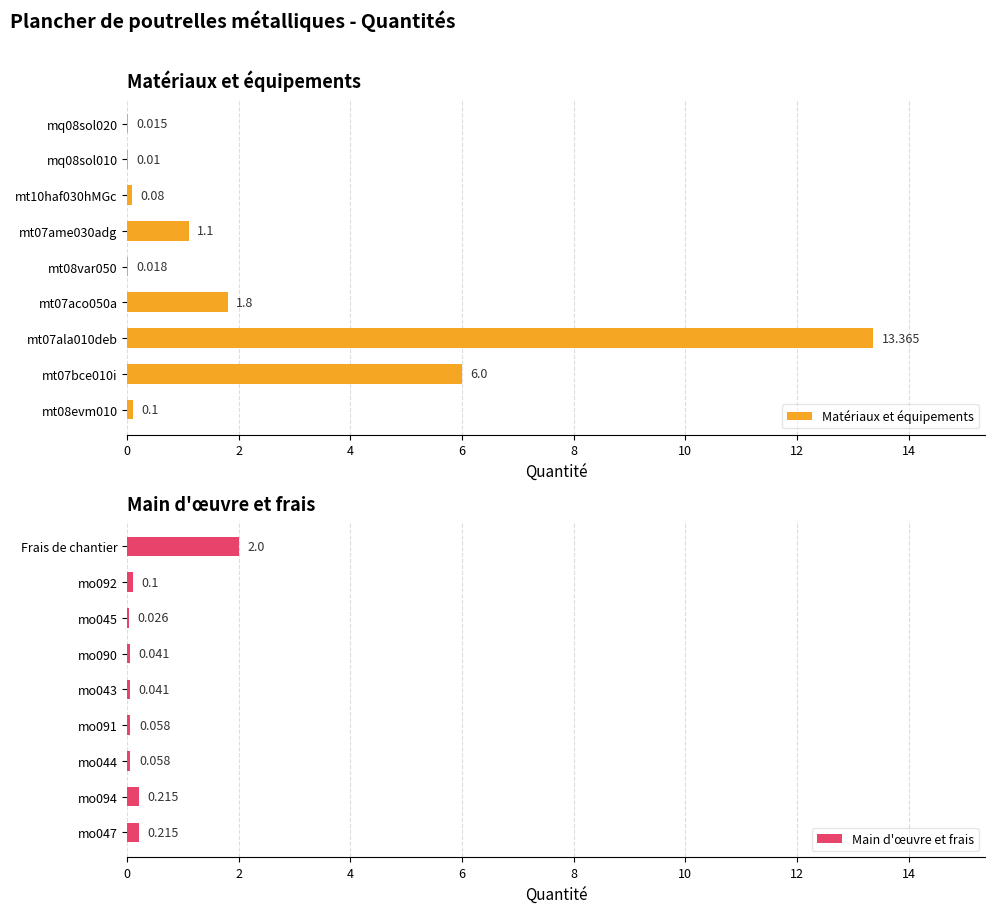

Which series has the largest total across all categories?

Matériaux et équipements